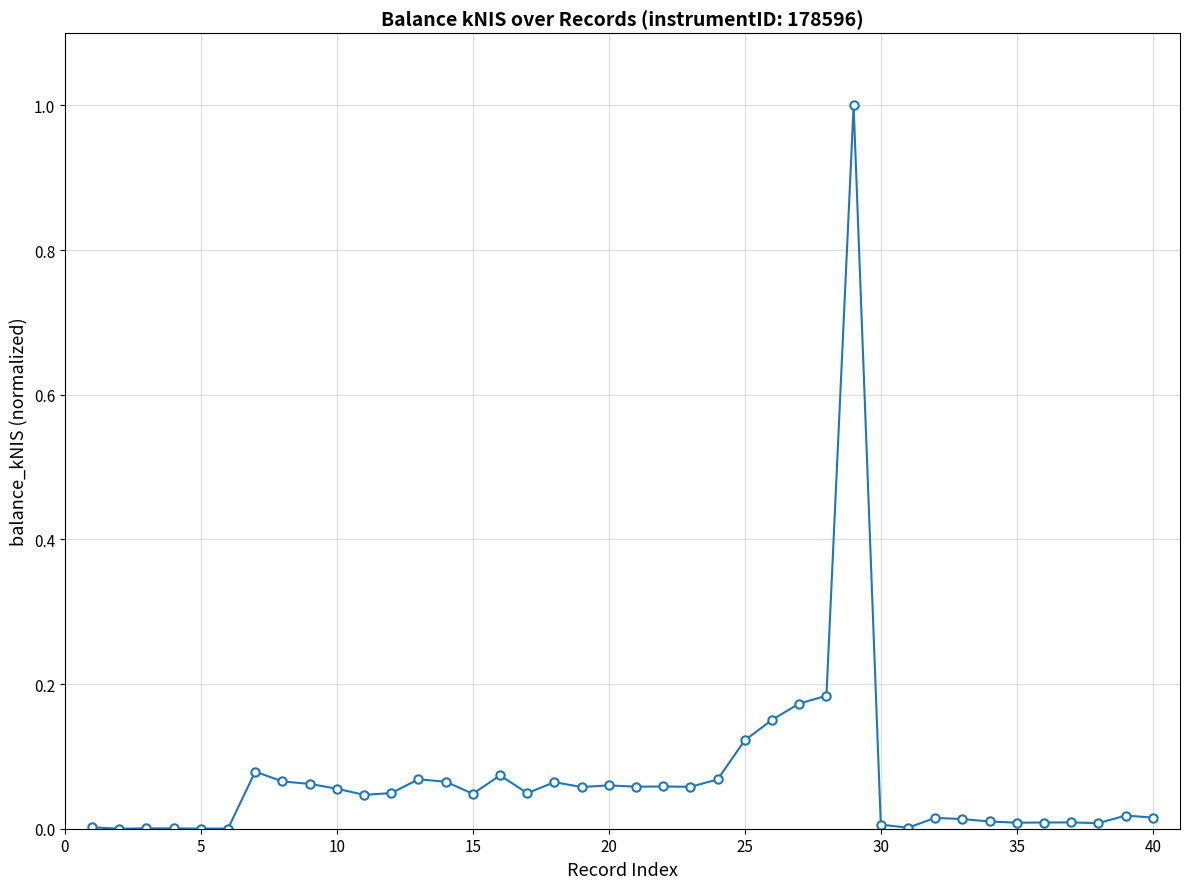

True or false: there are more than 0 points higher than both neighbors.

True